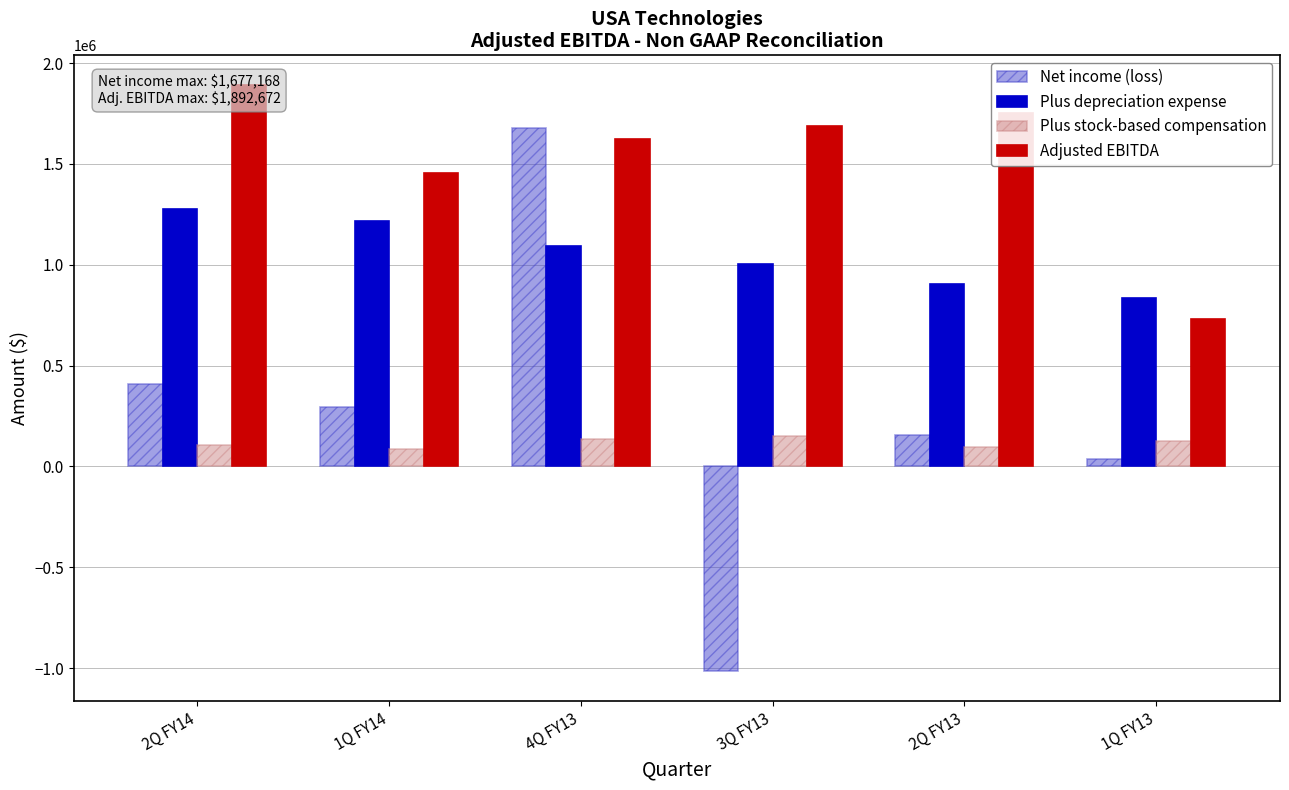

At which category is the sum across all series the highest?

4Q FY13